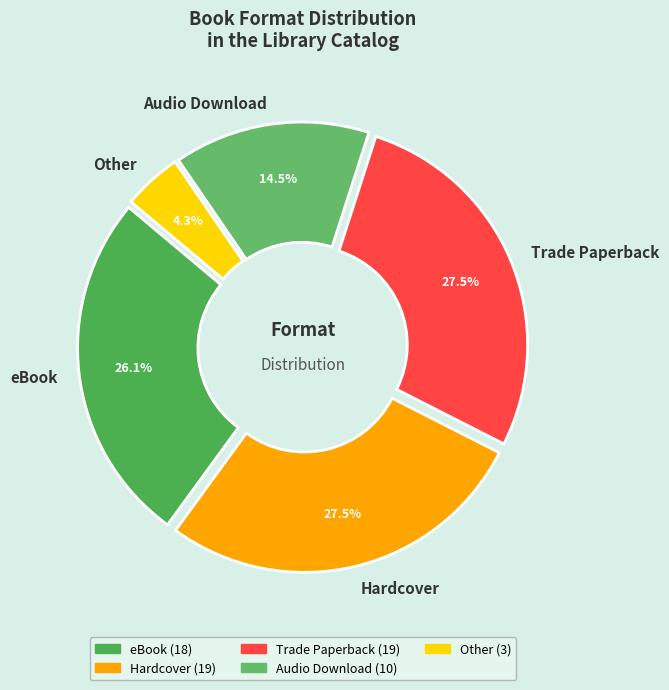

What is the ratio of the value at Trade Paperback to the value at Hardcover?

1.0